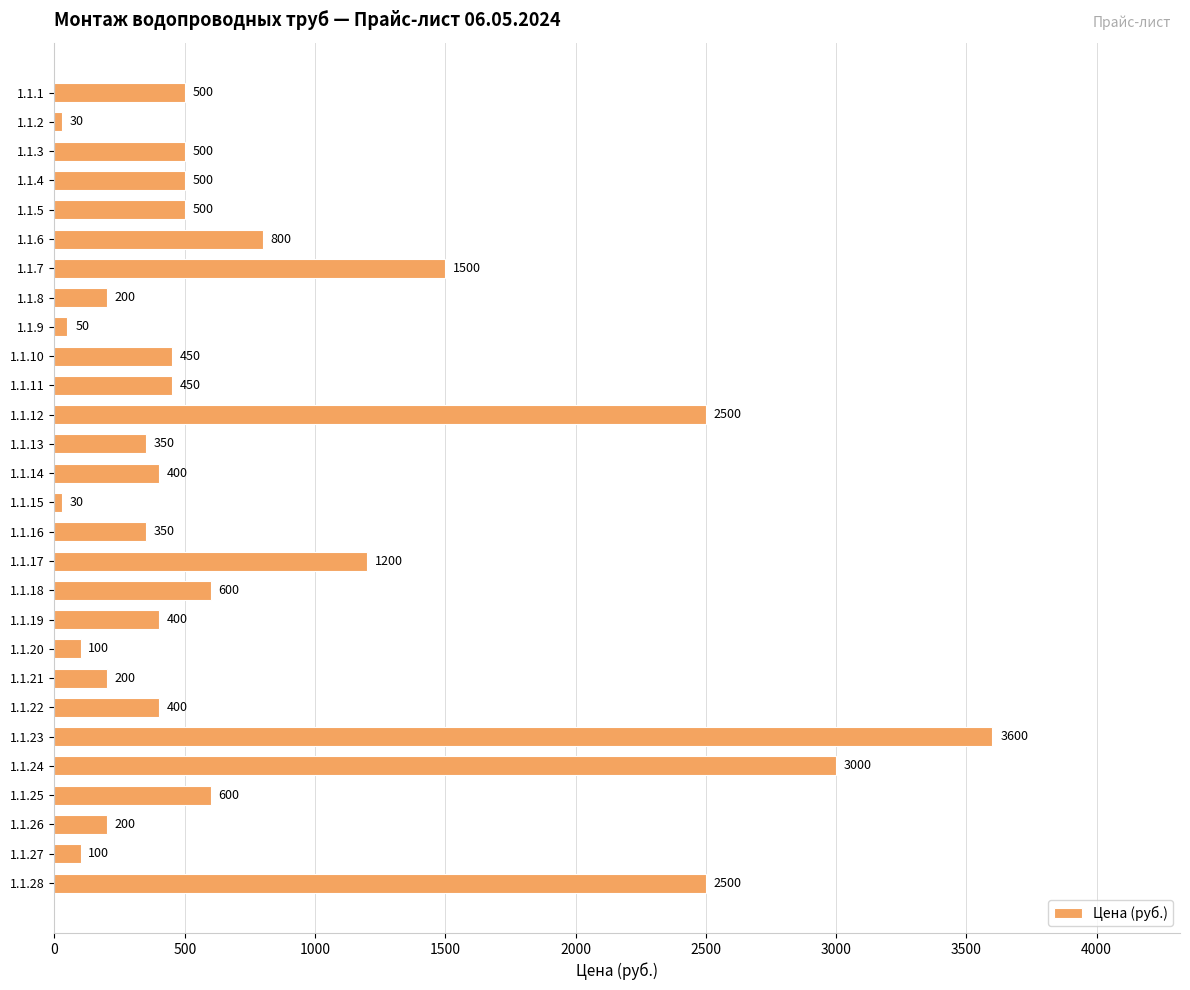

Where is the data nearest to the value 1815?

1.1.7